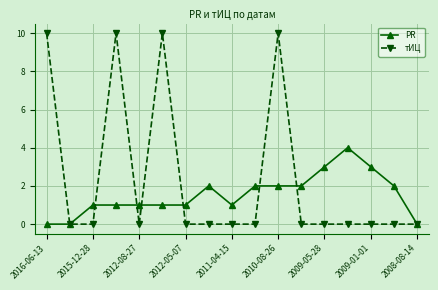

Rank the series by their average value, from lowest to highest.

PR, тИЦ